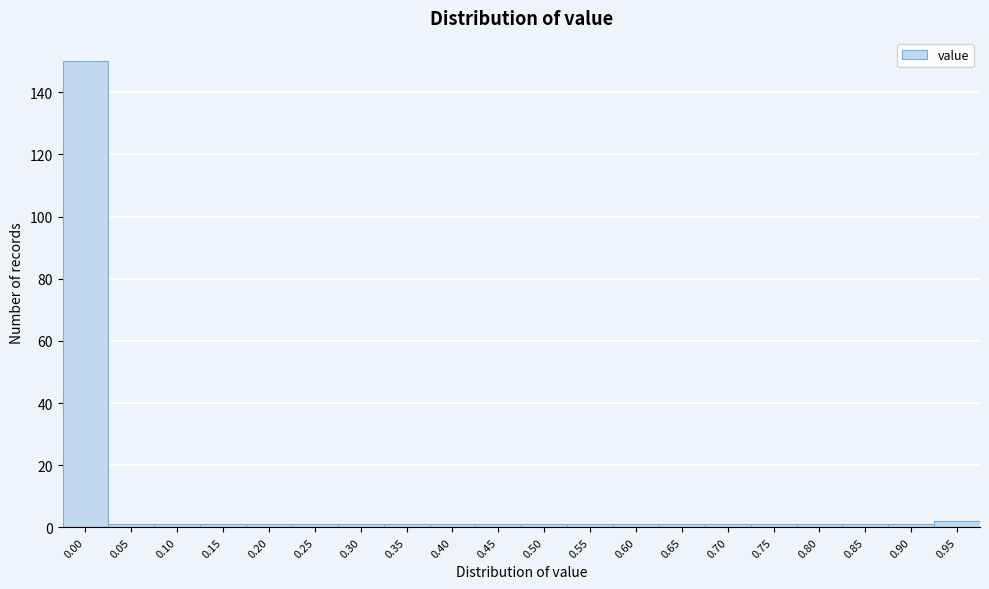

Reading right to left, transcribe all the data shown in this chart.

2	1	1	1	1	1	1	1	1	1	1	1	1	1	1	1	1	1	1	150